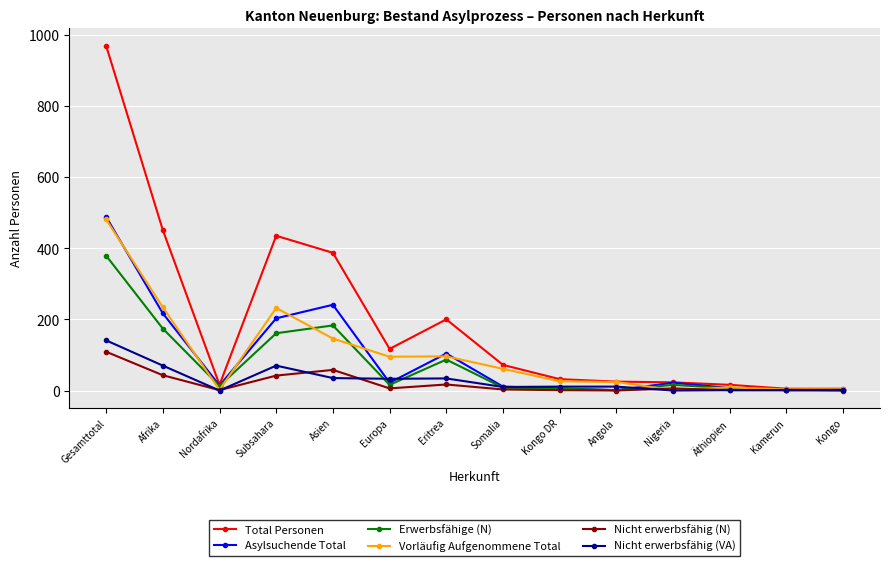

Which series has the widest spread of values?

Total Personen